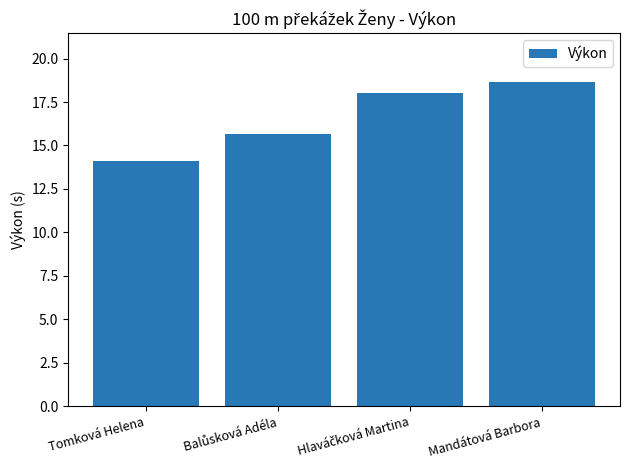

What is the maximum value shown in the chart?

18.7